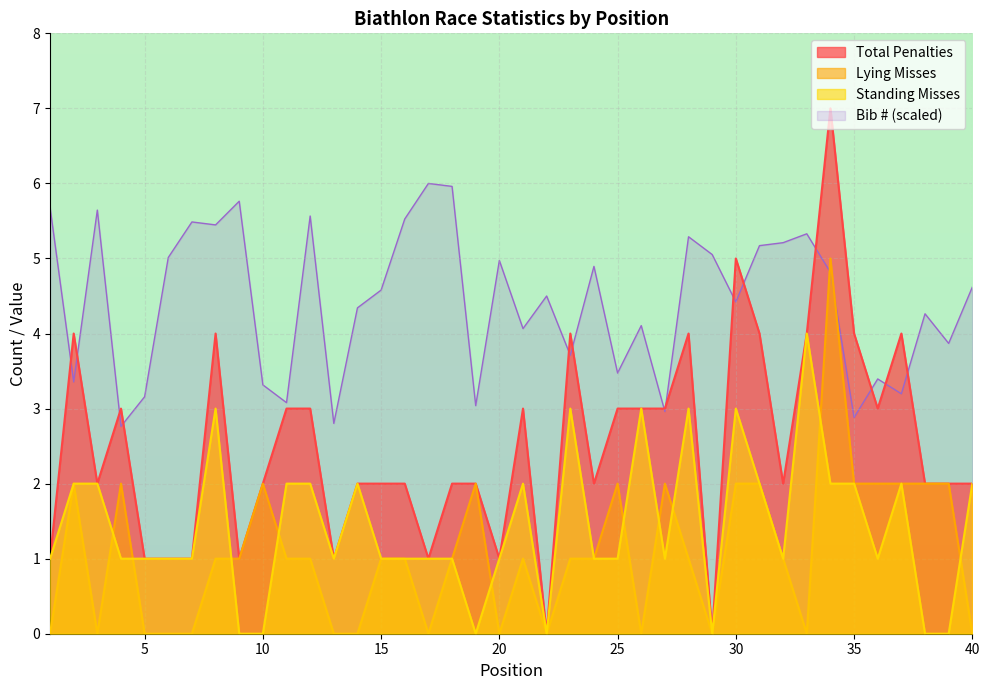

Rank the series by their maximum value, from lowest to highest.

Standing Misses, Lying Misses, Bib # (scaled), Total Penalties